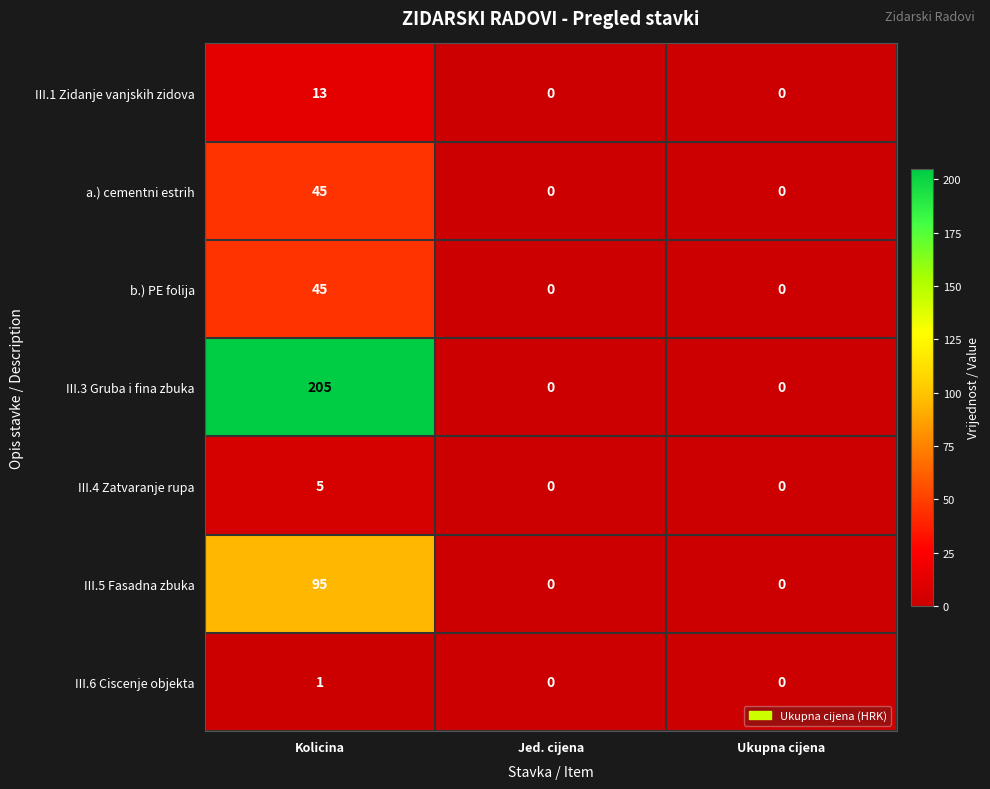

Reading right to left, what are all the values shown in this chart?

III.1 Zidanje vanjskih zidova: 0	0	13
a.) cementni estrih: 0	0	45
b.) PE folija: 0	0	45
III.3 Gruba i fina zbuka: 0	0	205
III.4 Zatvaranje rupa: 0	0	5
III.5 Fasadna zbuka: 0	0	95
III.6 Ciscenje objekta: 0	0	1